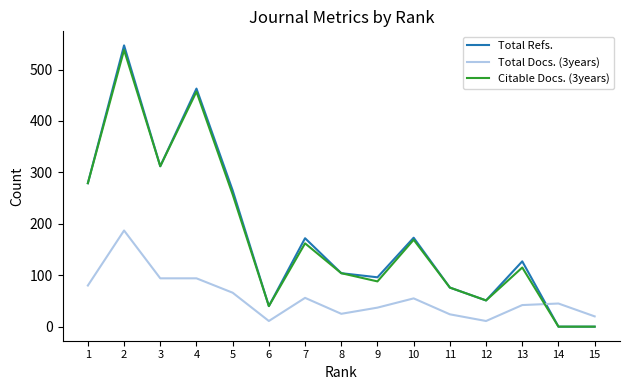

What is the maximum value shown in the chart?

547